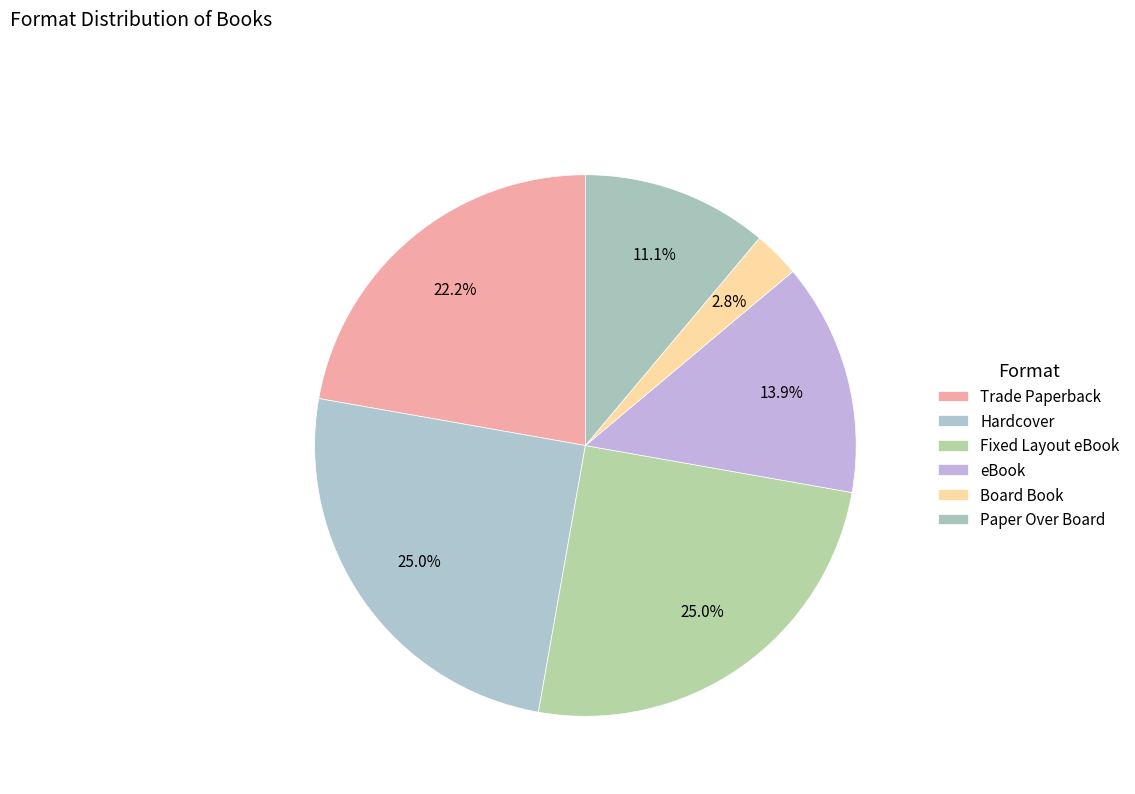

To the nearest percent, what percentage of the pie is Trade Paperback?

22%